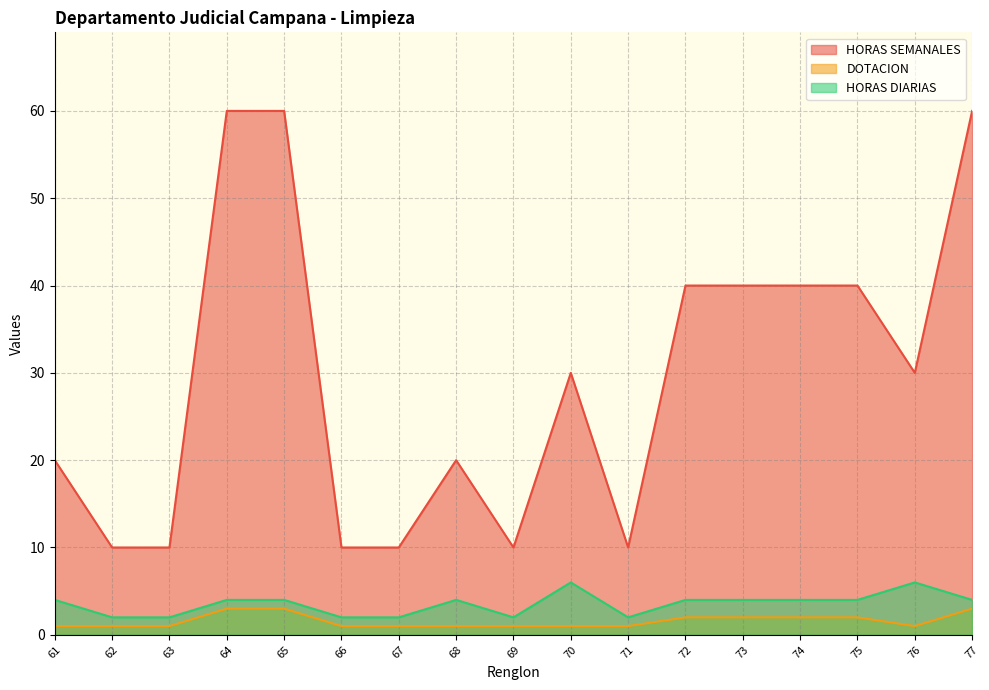

What is the total value across all series at 65?

67